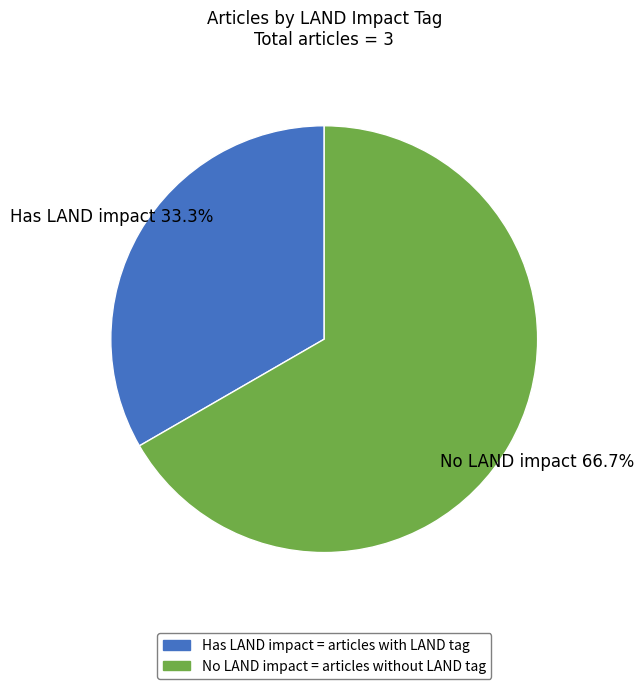

Is there any slice that represents more than half of the pie?

Yes